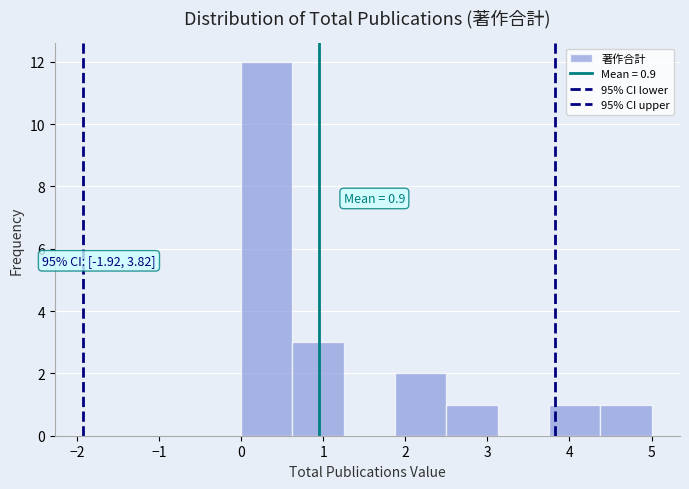

Which range on the x-axis has the tallest bar?

0.0 to 0.6